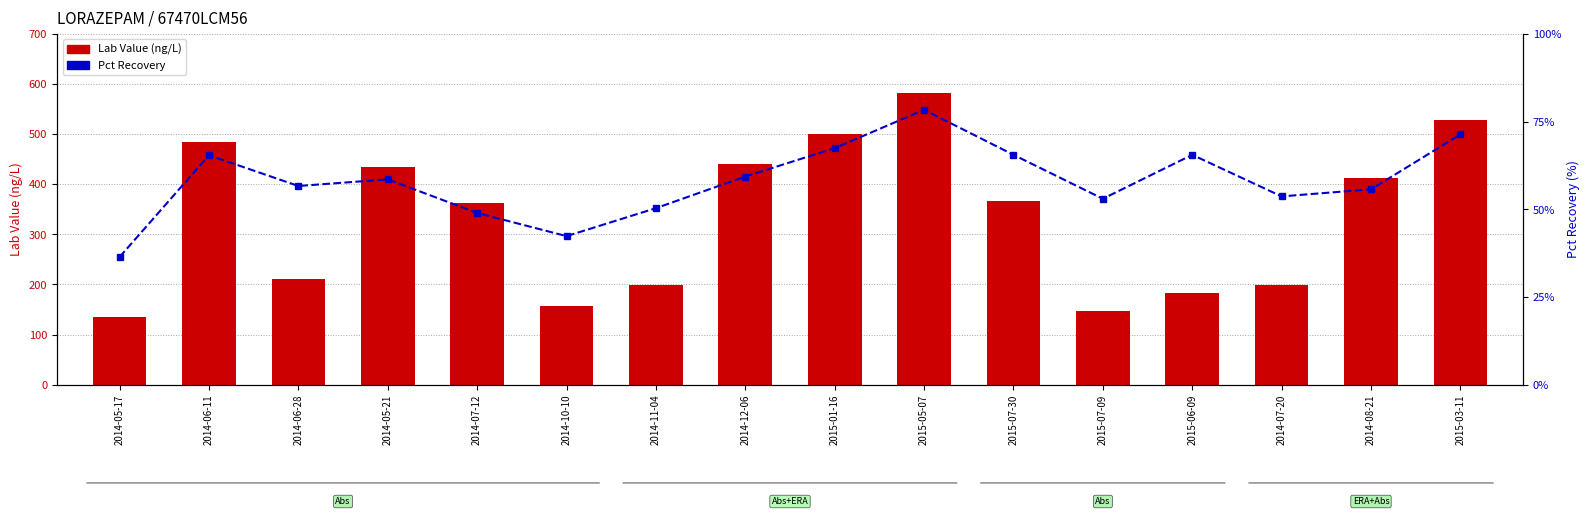

What is the highest value of the Pct Recovery series?

1.3